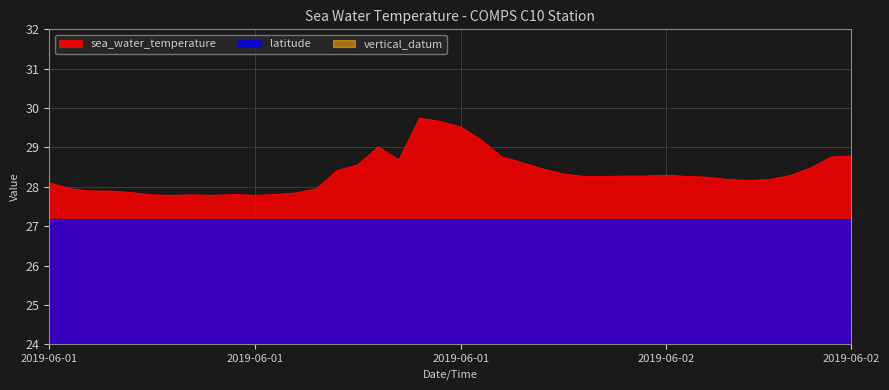

What is the difference between the highest and lowest values at 2019-06-01T03:35?

28.9